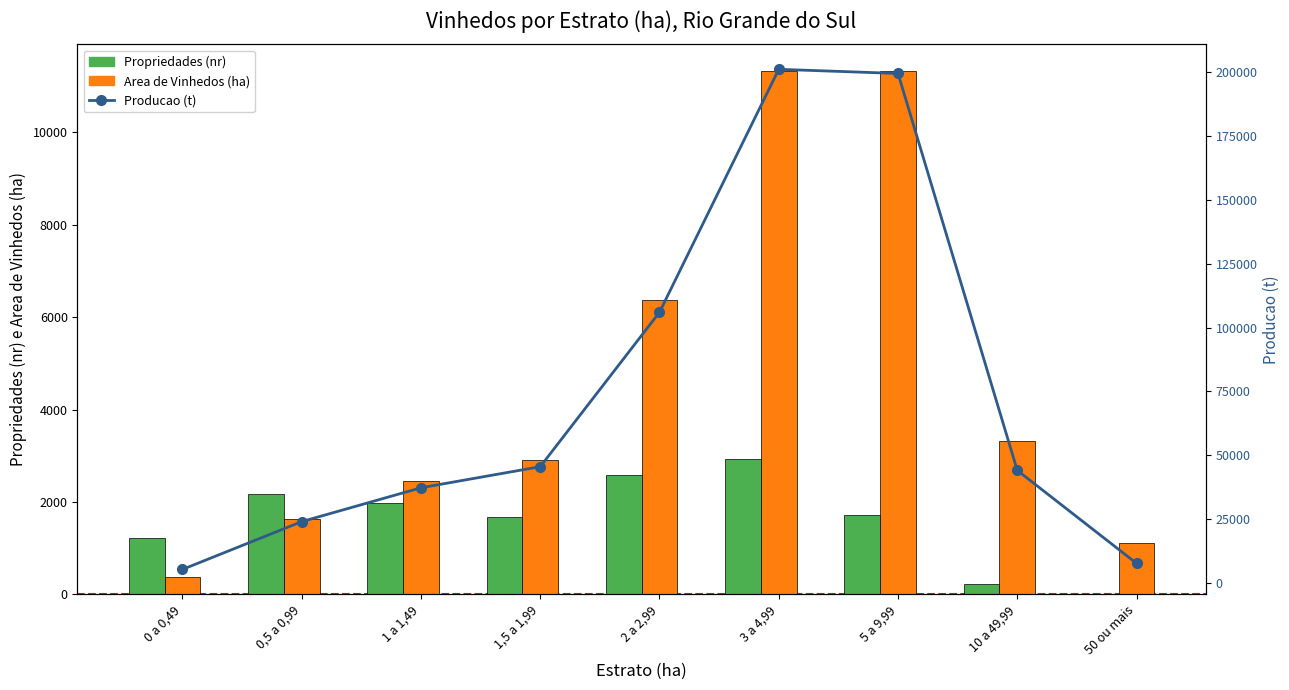

Does the chart contain any negative values?

No